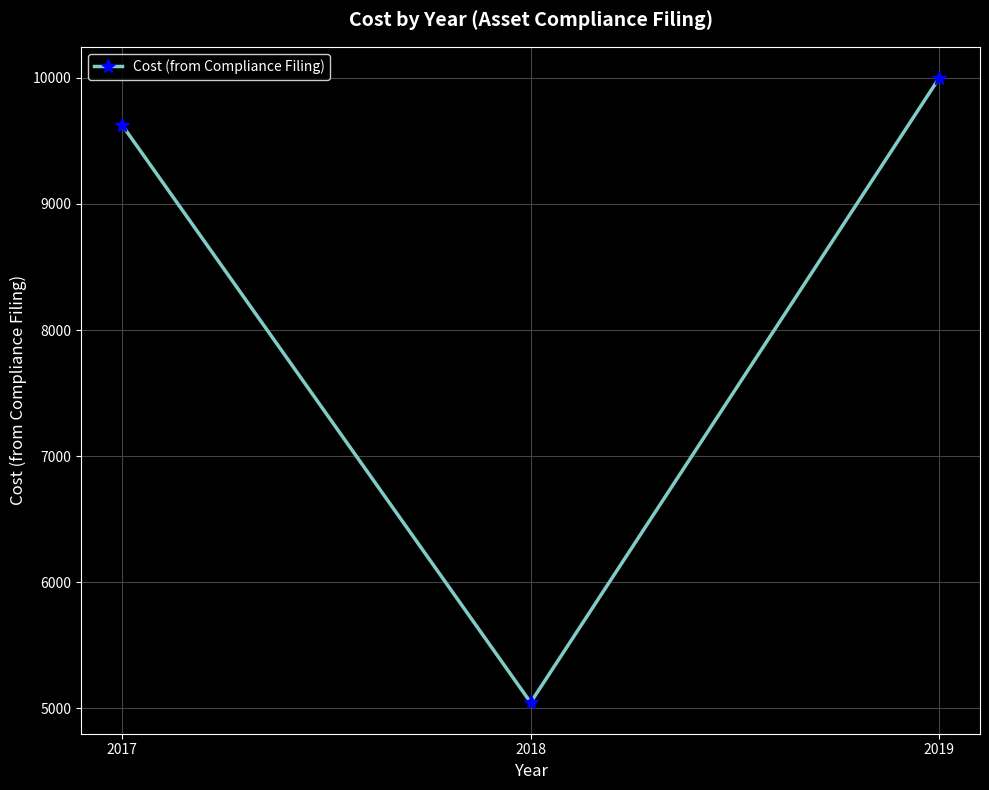

How many values are below 9625?

1